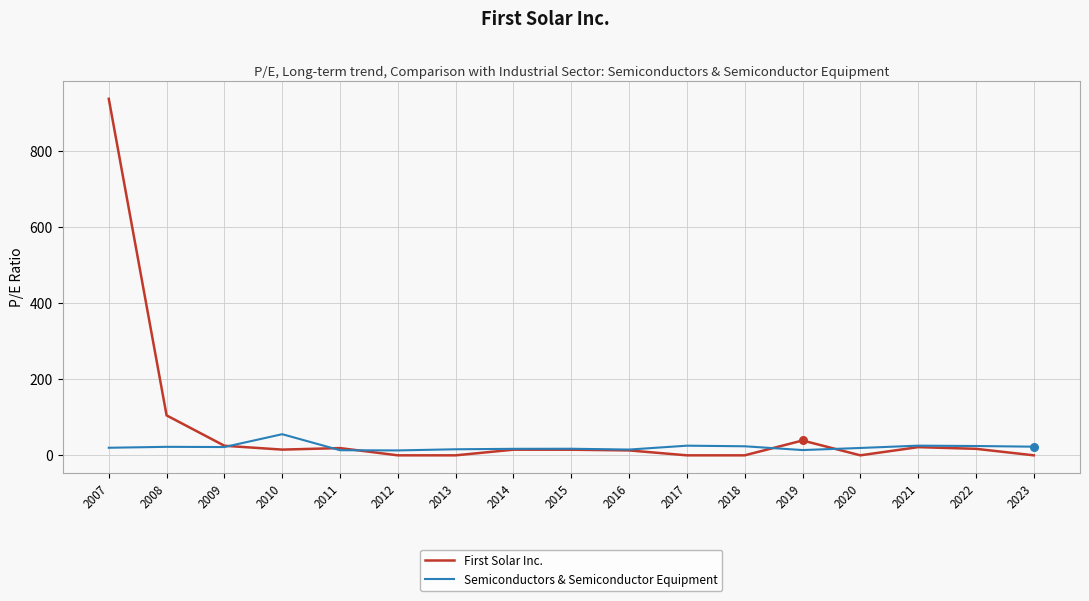

What is the difference between the highest and lowest values at 2018?

23.8